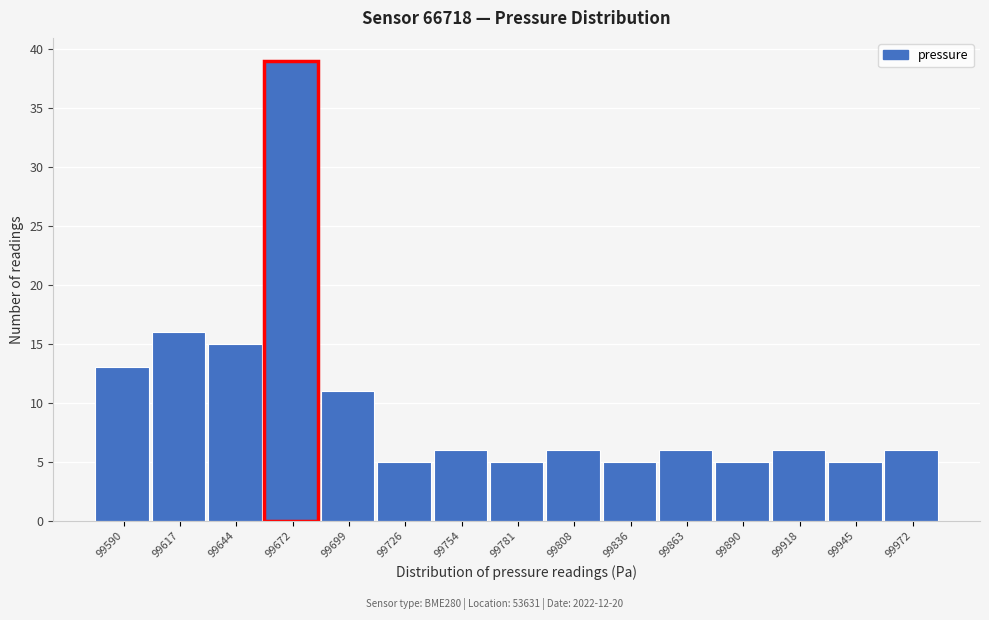

Reading left to right, extract all data points from this chart.

99590=13	99617=16	99644=15	99672=39	99699=11	99726=5	99754=6	99781=5	99808=6	99836=5	99863=6	99890=5	99918=6	99945=5	99972=6